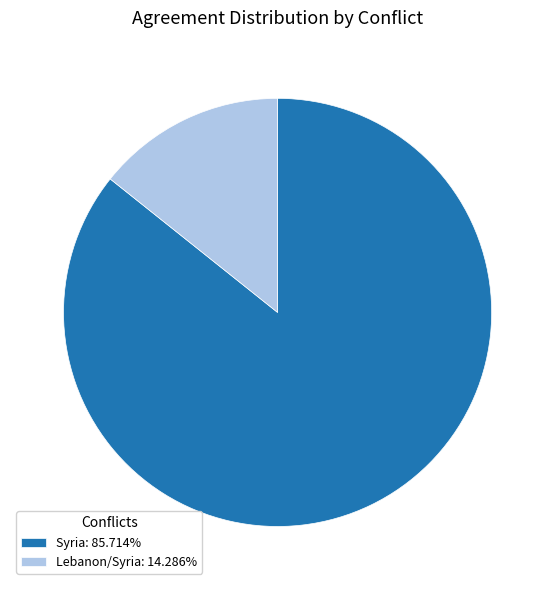

True or false: Lebanon/Syria accounts for 14% of the total.

True